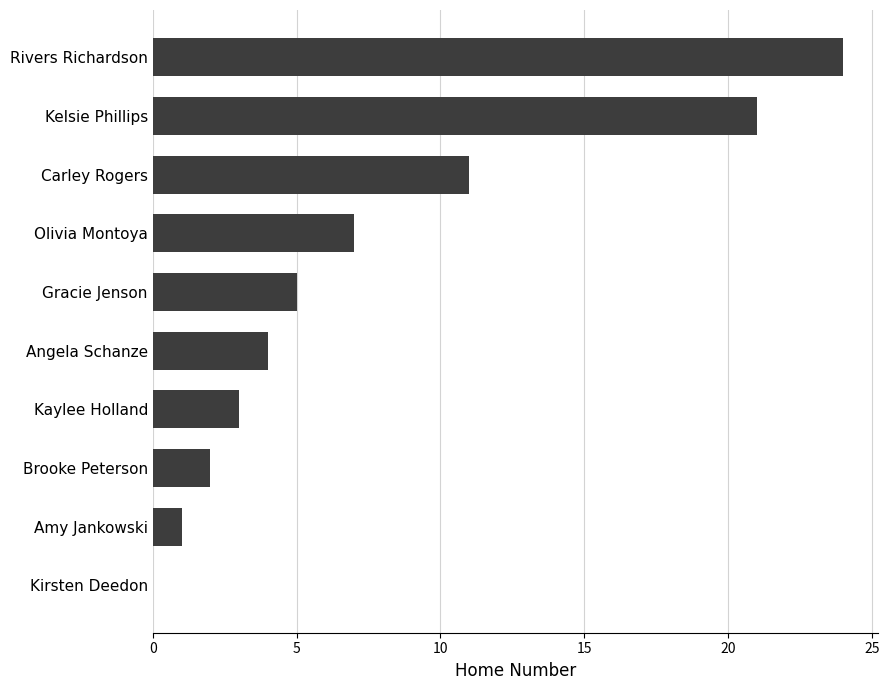

Which has a higher value, Kaylee Holland or Amy Jankowski?

Kaylee Holland